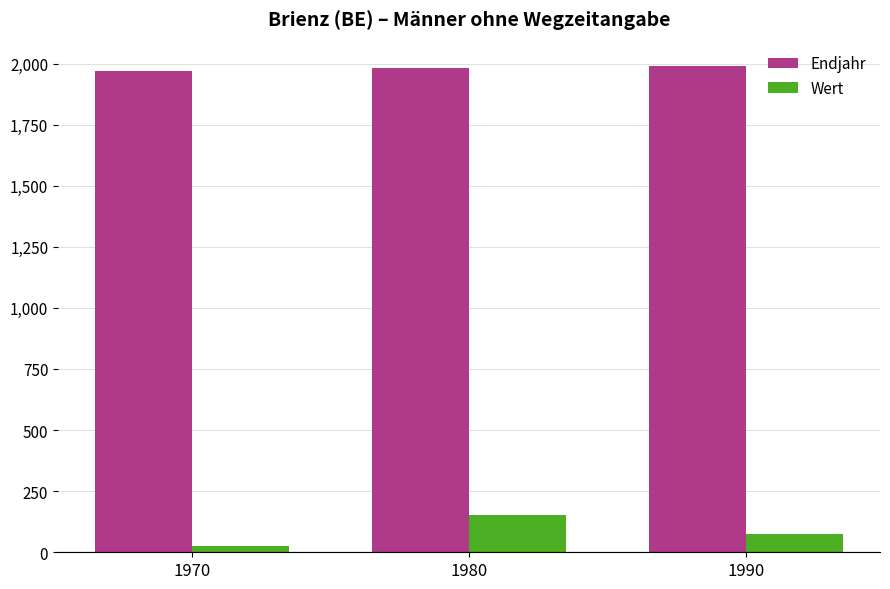

What is the spread (max minus min) of values at 1970?

1946